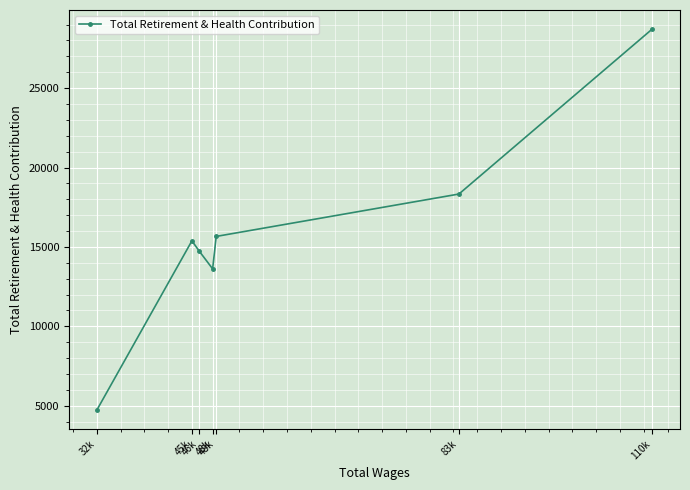

How many data points are less than 15385?

3